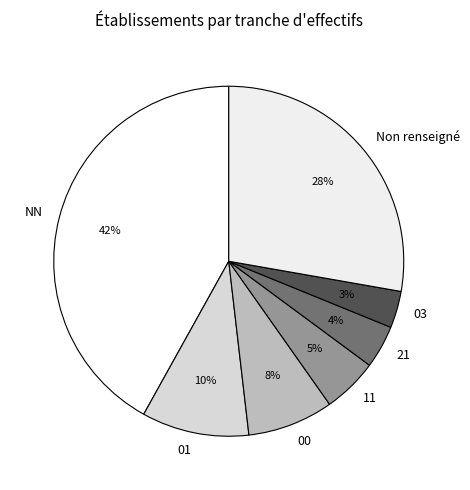

Which has a higher value, 00 or NN?

NN